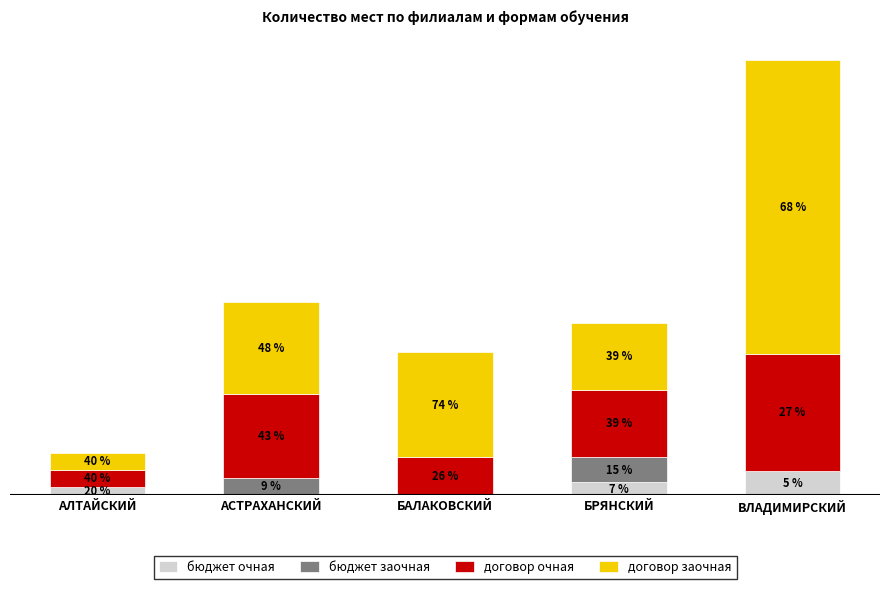

Are the bars horizontal?

No